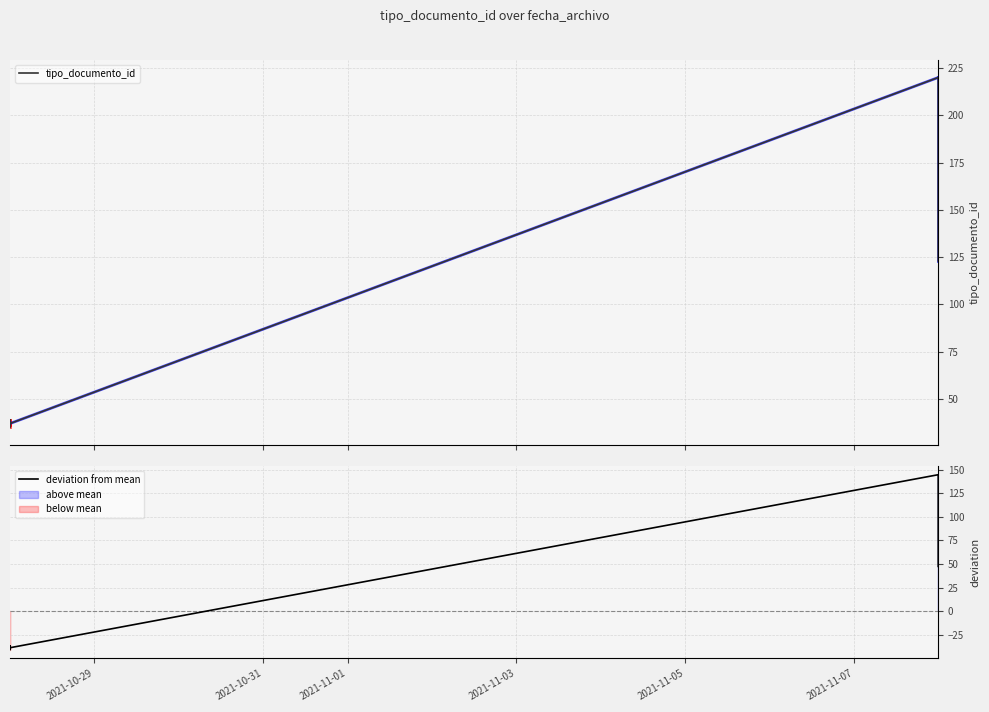

What is the difference between the maximum and minimum values in the deviation from mean series?

185.0